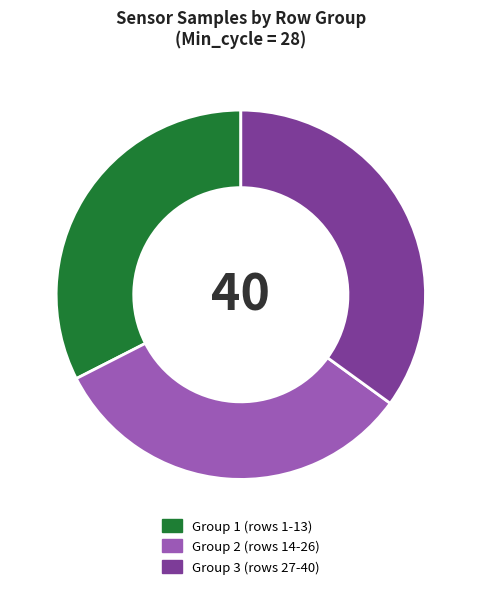

Do Group 1 (rows 1-13) and Group 2 (rows 14-26) together represent more than half of the pie?

Yes